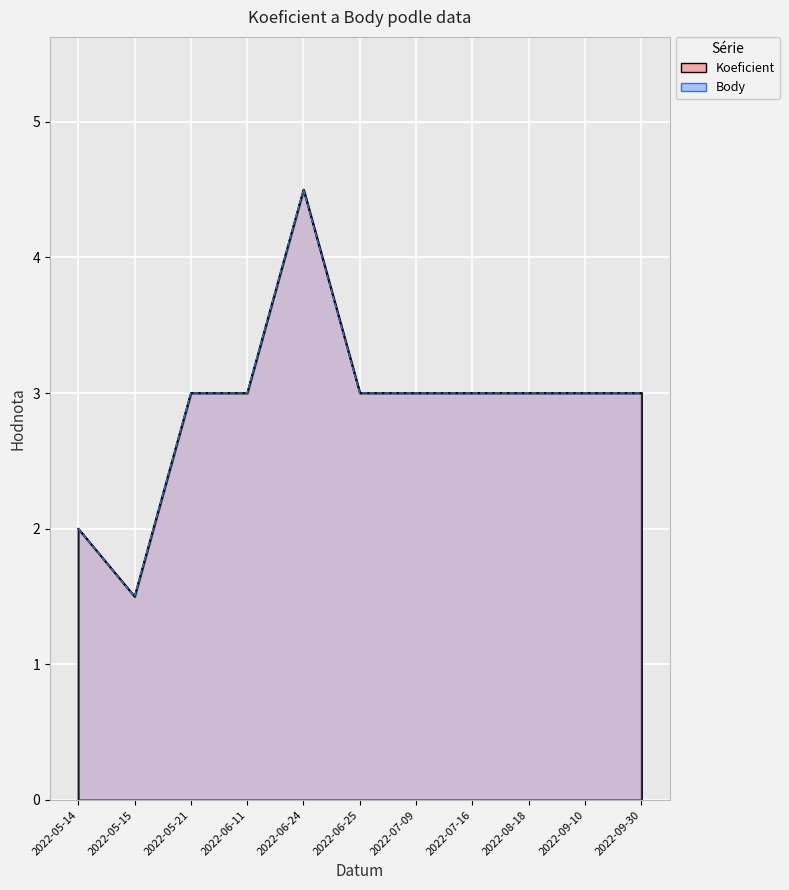

How many categories are shown in the chart?

11